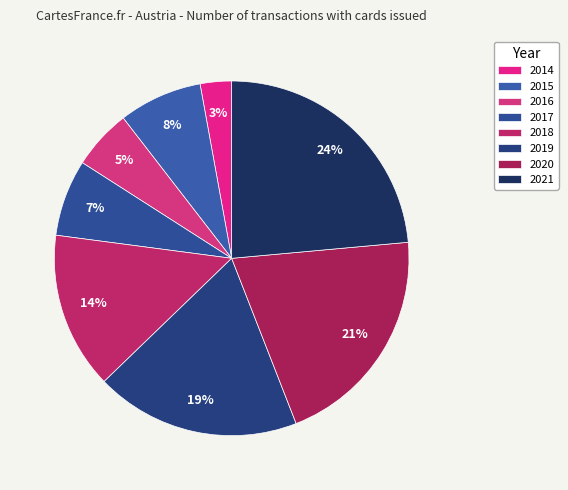

The 2016 slice represents 18% of the pie. True or false?

False